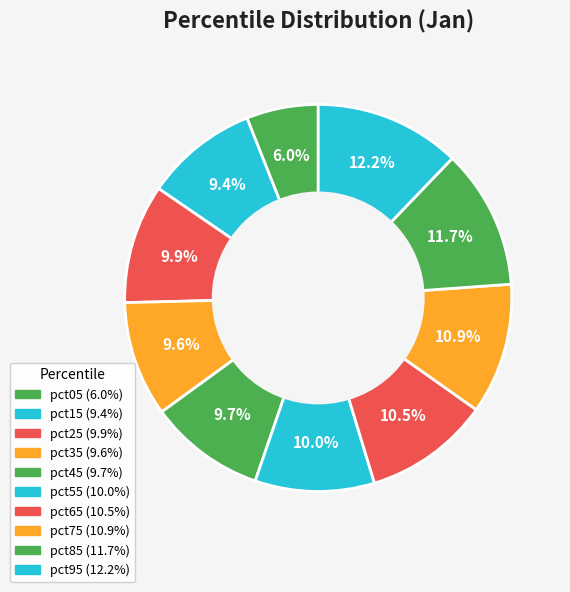

Count the number of slices in the pie.

10